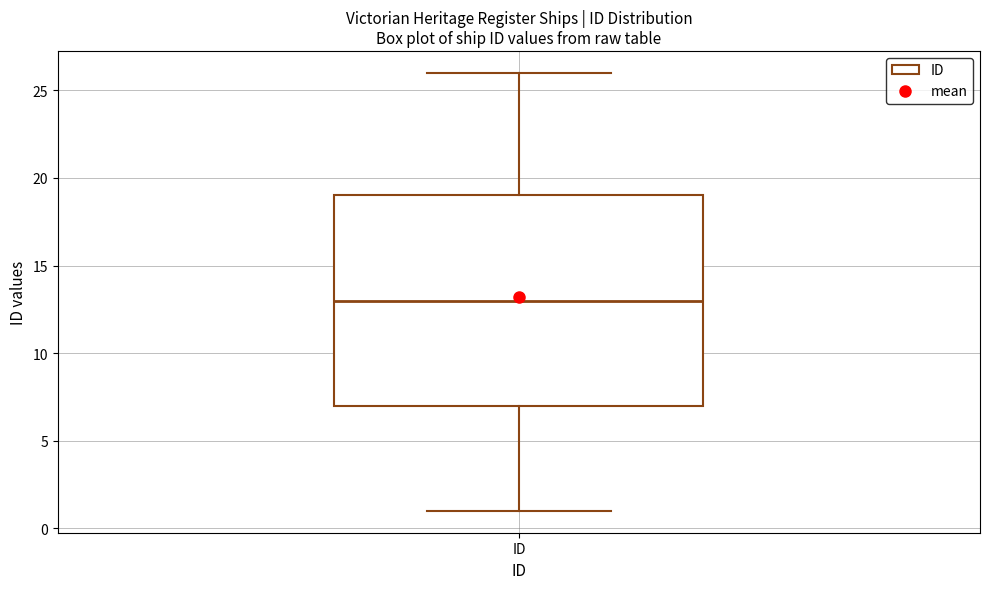

Transcribe this box plot: give where the median line is, the range the box spans, and where the two whiskers end, as read against the y-axis. The values are not printed on the chart, so give them approximately, as read against the axis.

median 13, box 7 to 19, whiskers 1 to 26